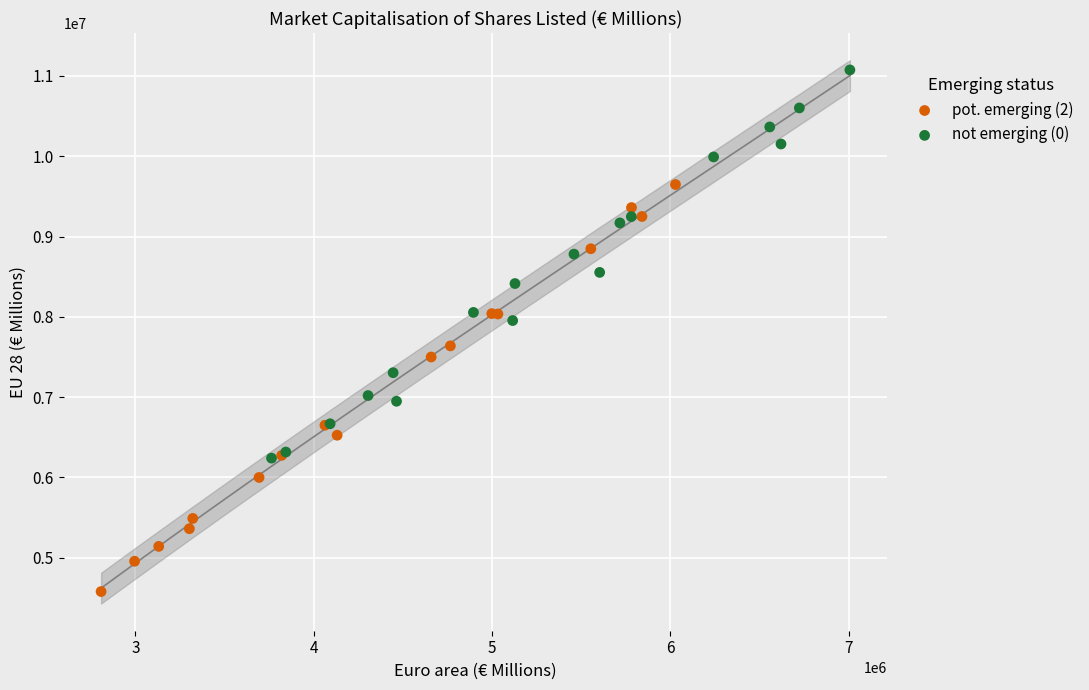

Which series reaches the minimum Y coordinate?

pot. emerging (2)